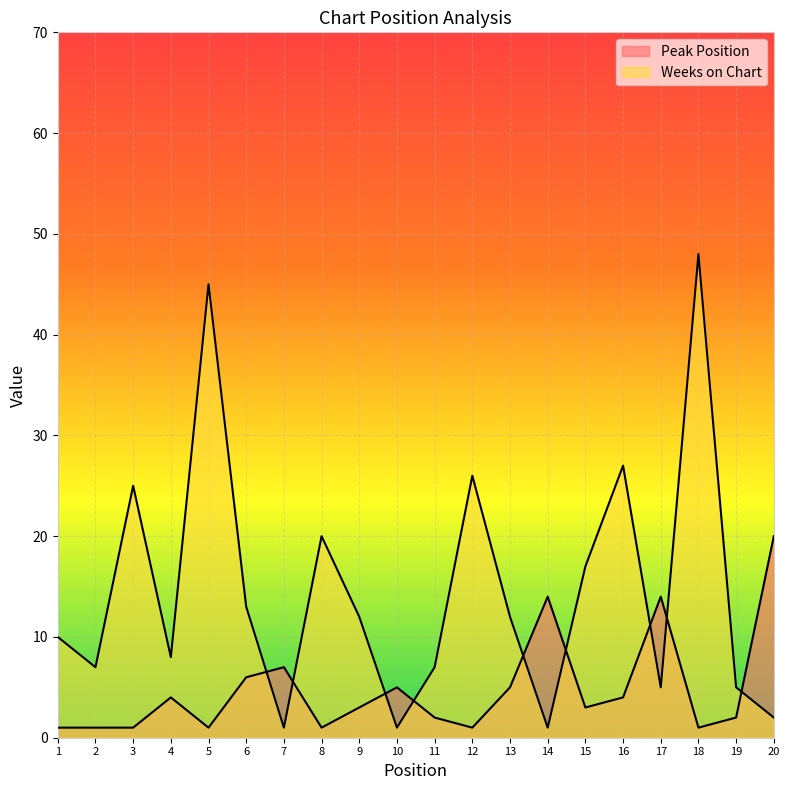

What are all the series names shown in the legend?

Peak Position, Weeks on Chart